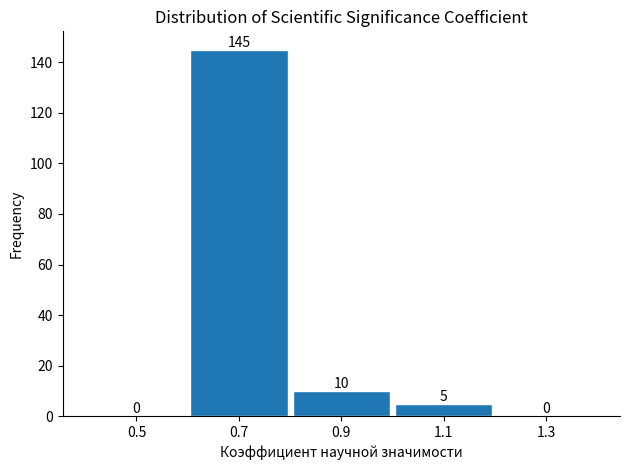

Reading right to left, what are all the values shown in this chart?

1.3=0	1.1=5	0.9=10	0.7=145	0.5=0